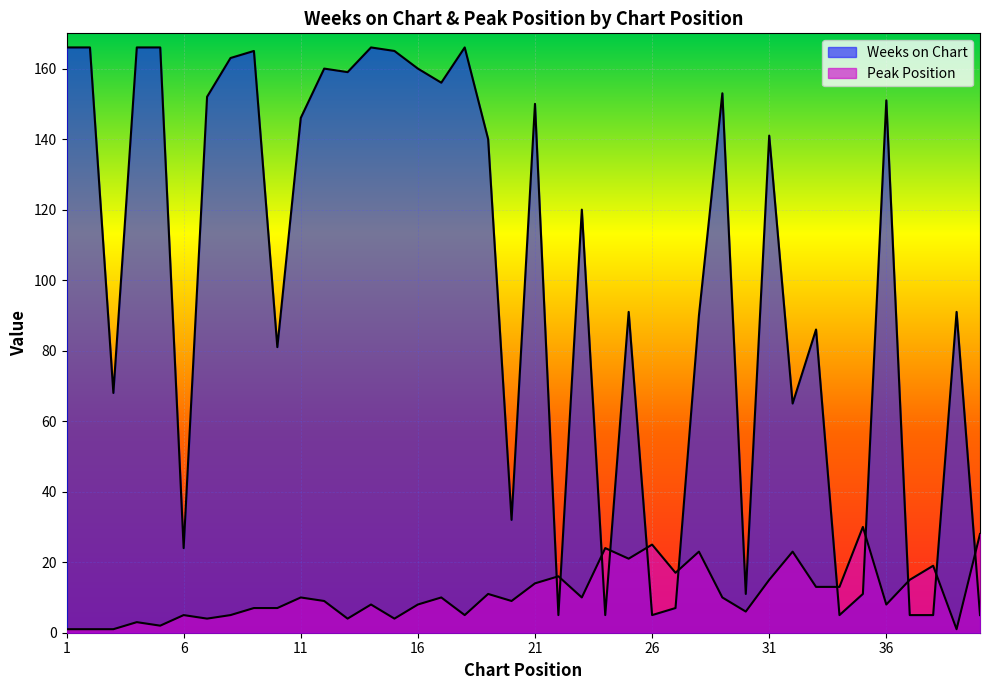

Is it true that Weeks on Chart equals 7 at 27?

True